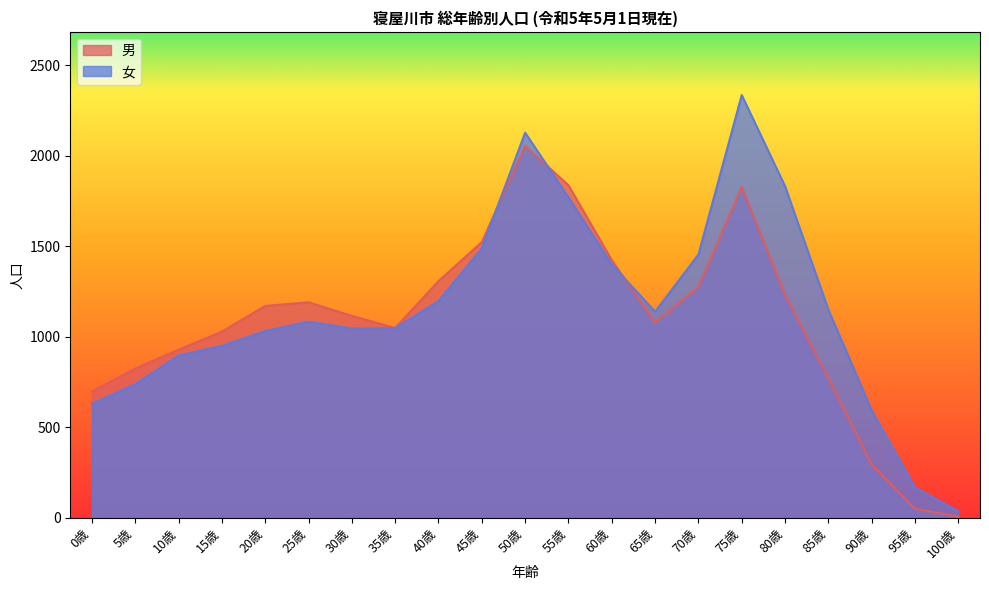

In 女, how many points are higher than both neighbors (excluding endpoints)?

3